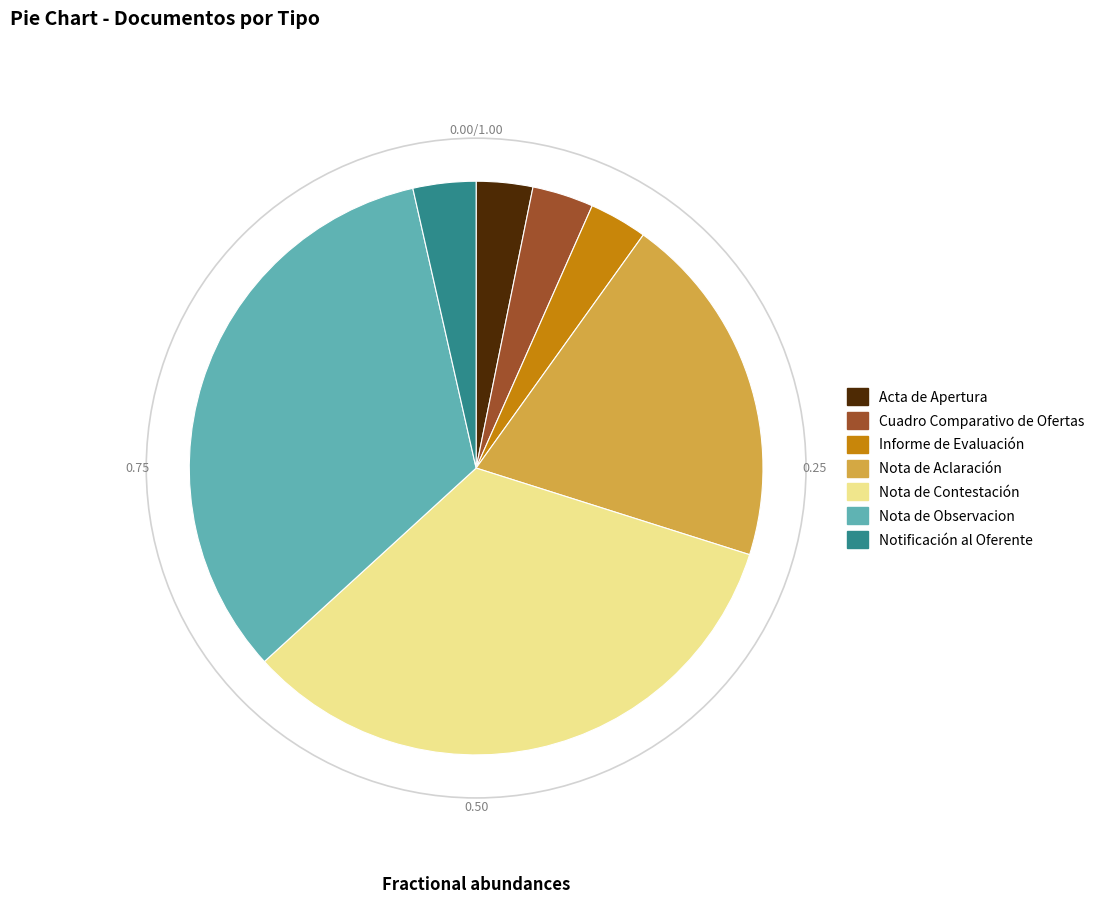

Is Notificación al Oferente the majority of the pie?

No